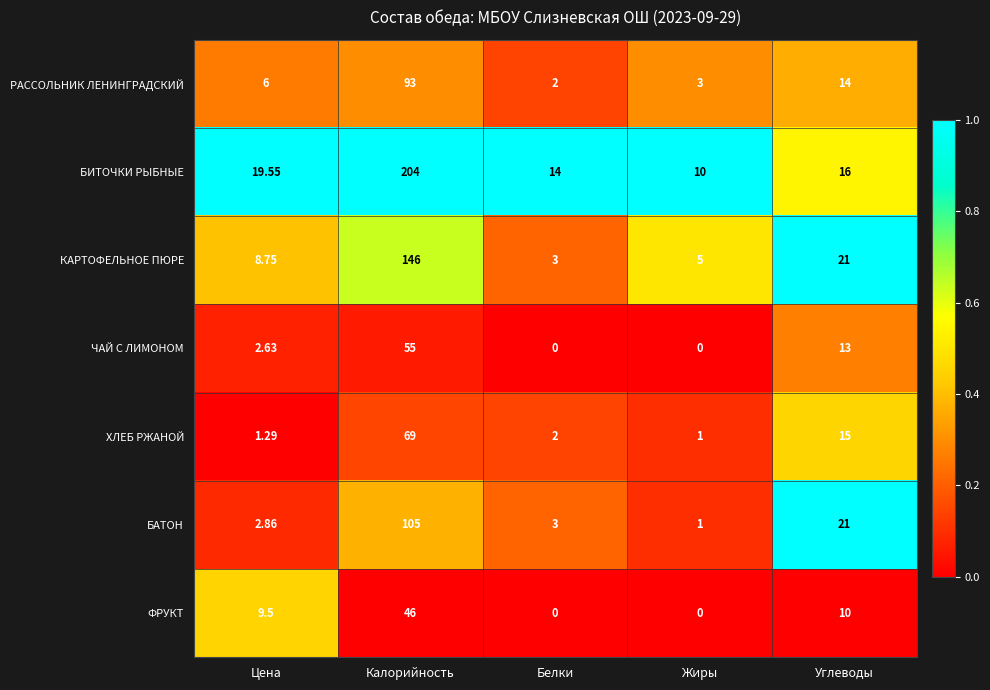

Is the value of ФРУКТ at Углеводы greater than the value of БАТОН at Цена?

Yes